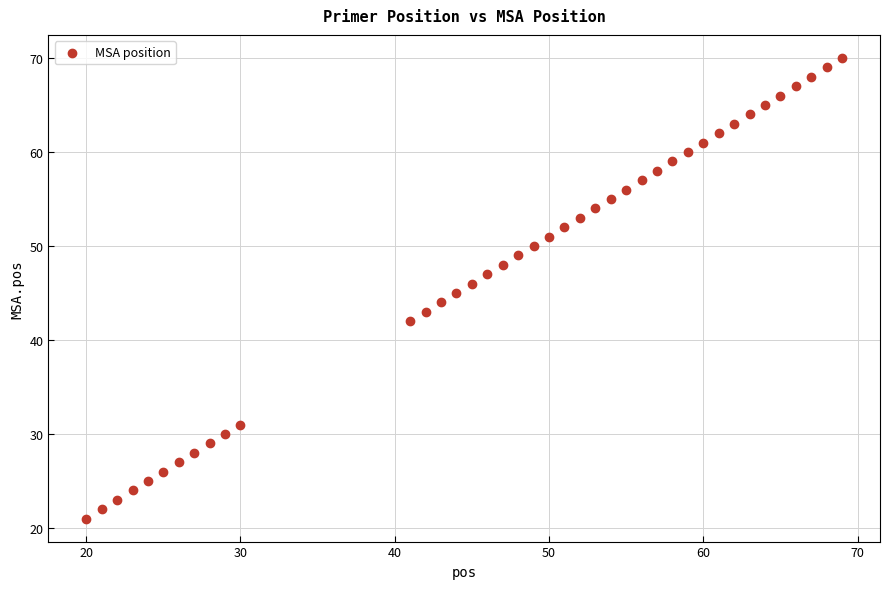

What is the range of Y values (max minus min)?

49